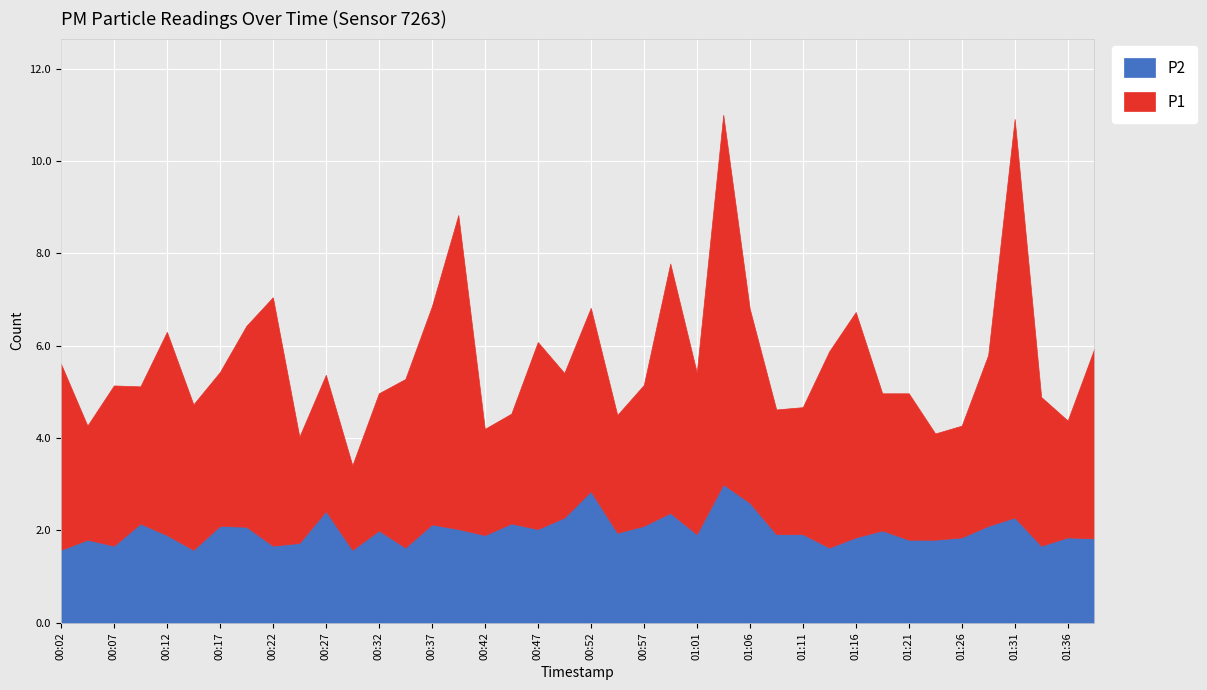

What is the value of the P1 point at the 27th from the left?

4.2